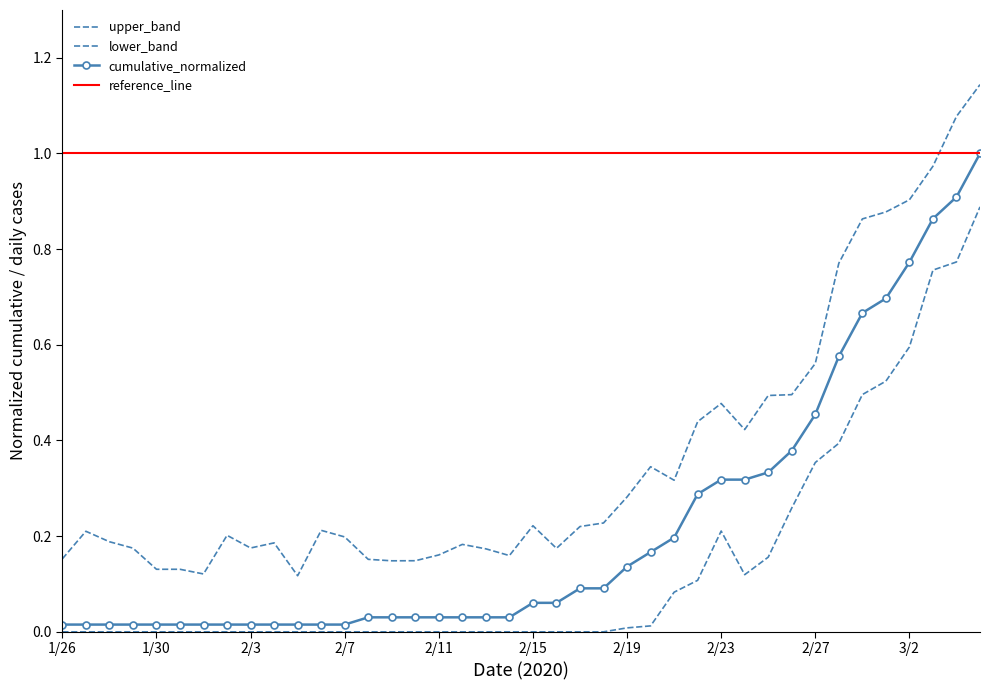

Reading left to right, what are all the values shown in this chart?

0.0	0.0	0.0	0.0	0.0	0.0	0.0	0.0	0.0	0.0	0.0	0.0	0.0	0.0	0.0	0.0	0.0	0.0	0.0	0.0	0.1	0.1	0.1	0.1	0.1	0.2	0.2	0.3	0.3	0.3	0.3	0.4	0.5	0.6	0.7	0.7	0.8	0.9	0.9	1.0